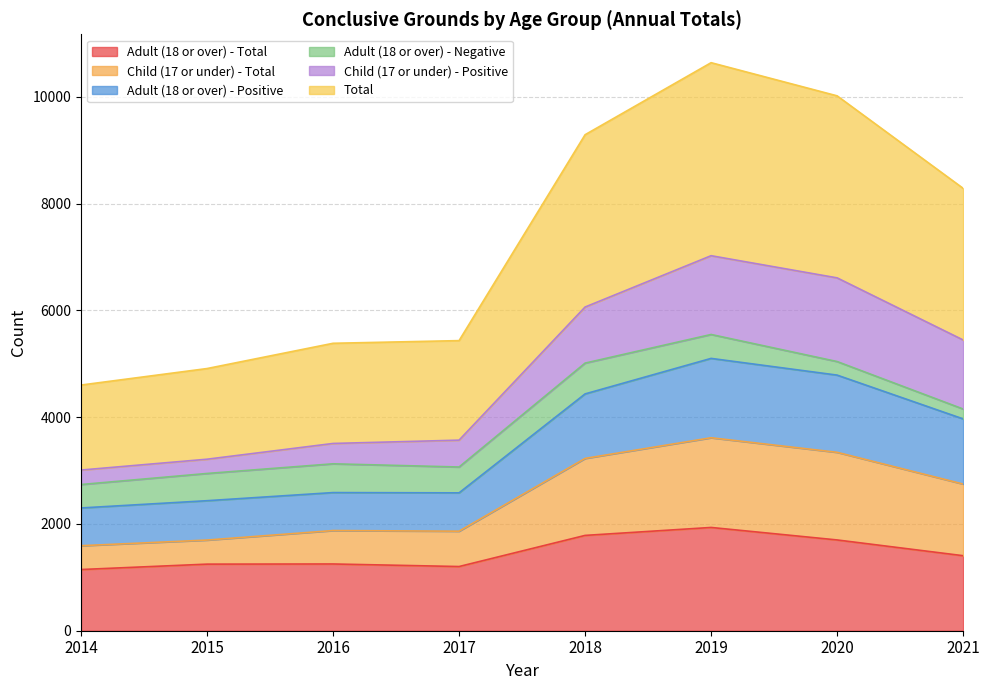

Does the chart have visible grid lines?

Yes